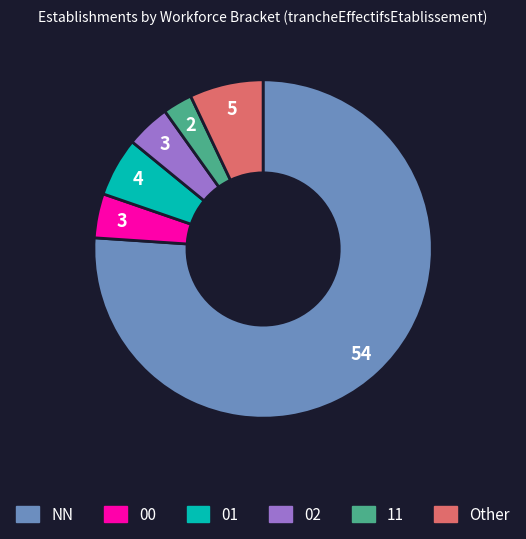

Combined, do Other and 01 account for over 50%?

No